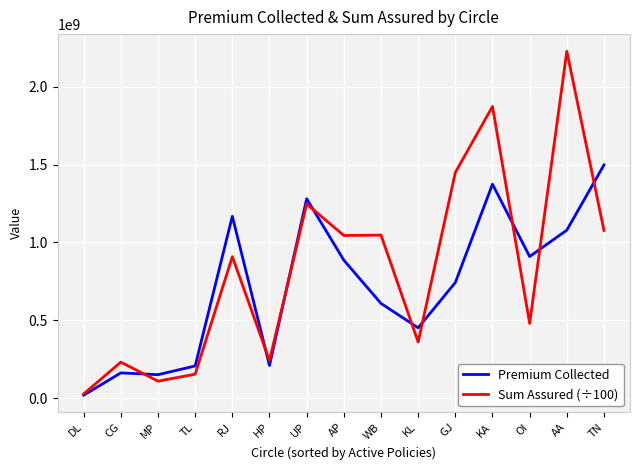

True or false: Premium Collected and Sum Assured (÷100) cross at least once.

True